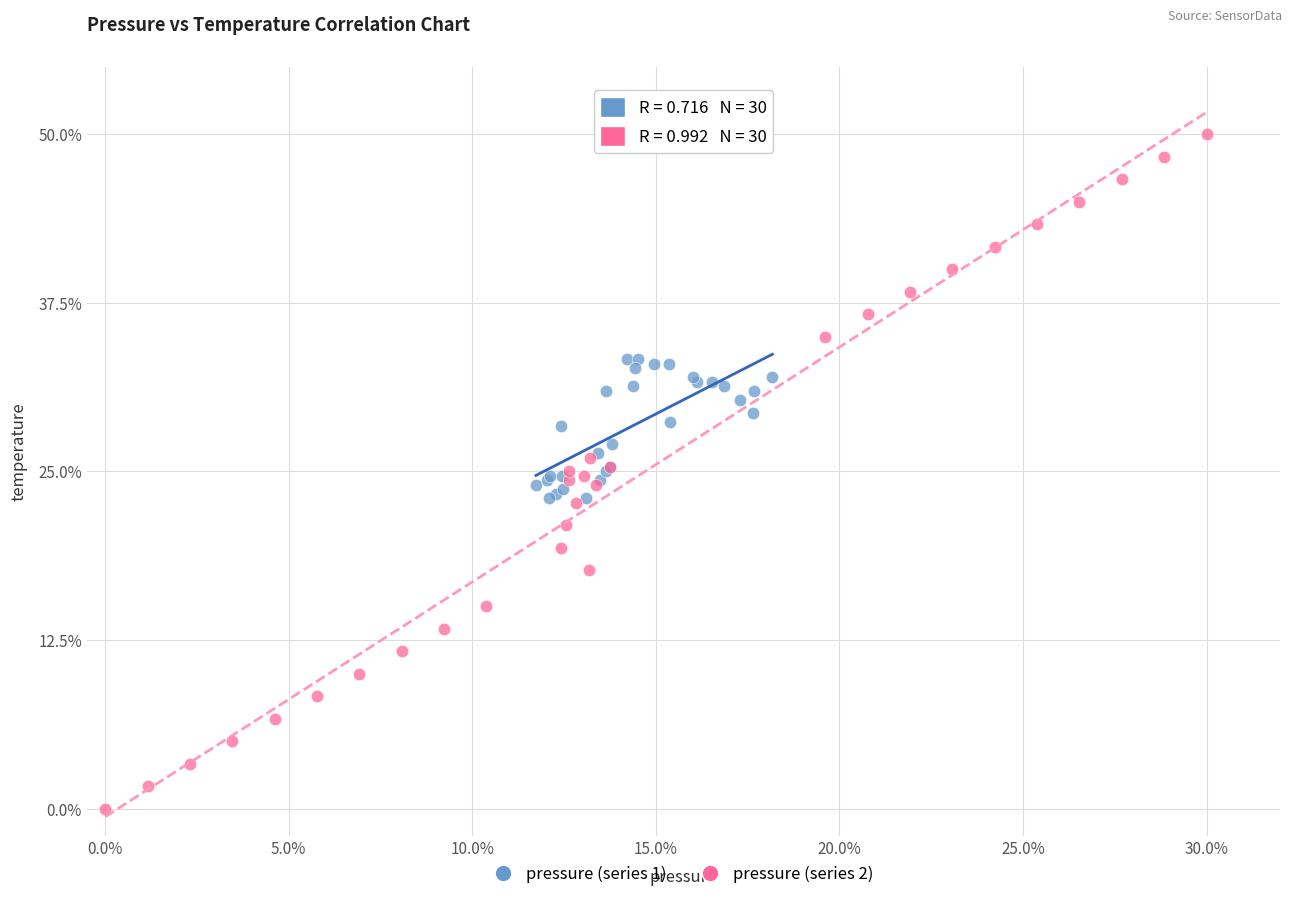

What are all the series names shown in the legend?

pressure (series 1), pressure (series 2)